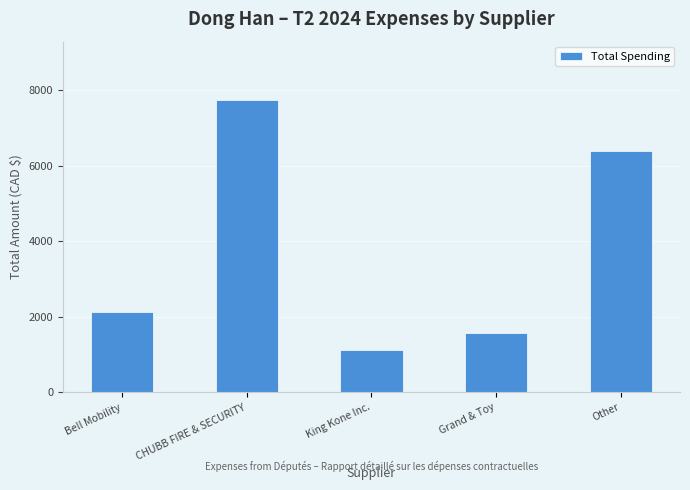

Reading left to right, transcribe all the data shown in this chart.

Bell Mobility=2117.3	CHUBB FIRE & SECURITY=7742.4	King Kone Inc.=1114.0	Grand & Toy=1567.0	Other=6401.9